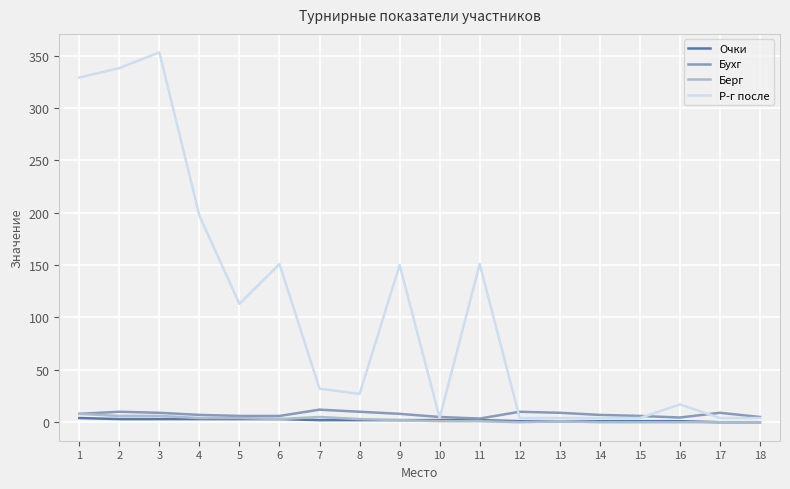

Which series has the largest range (max minus min)?

Р-г после